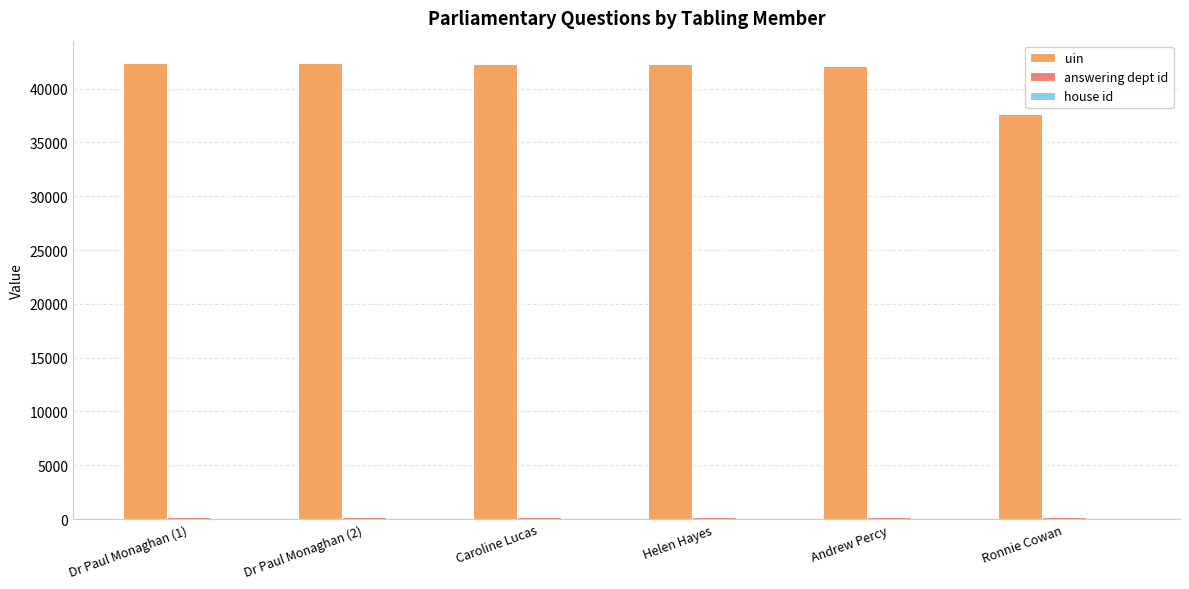

Are the bars horizontal?

No